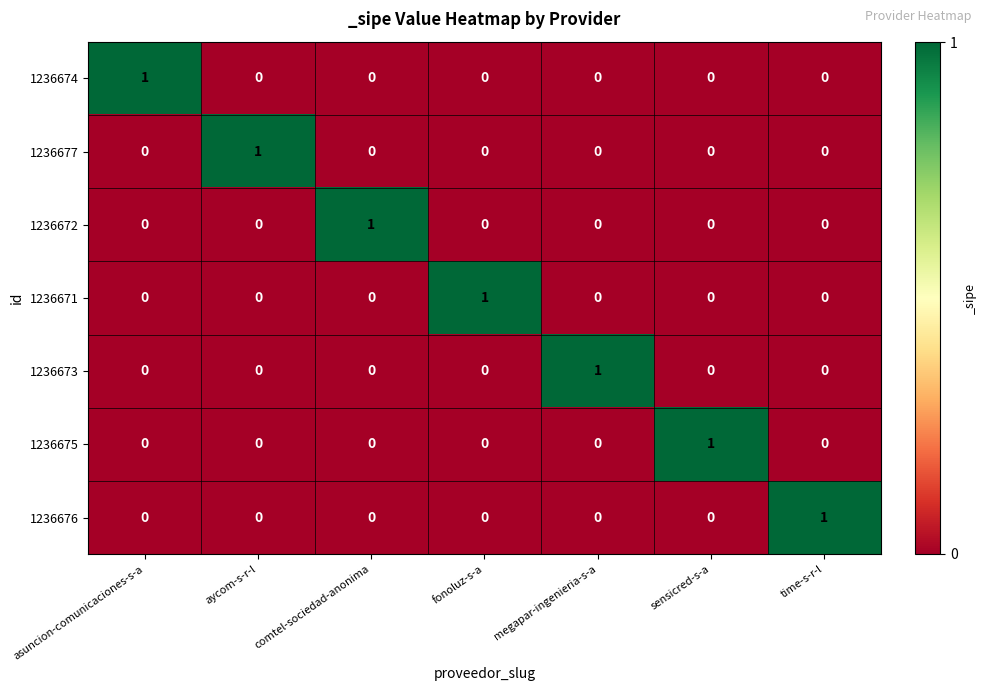

The value of 1236676 at time-s-r-l is 0. True or false?

False